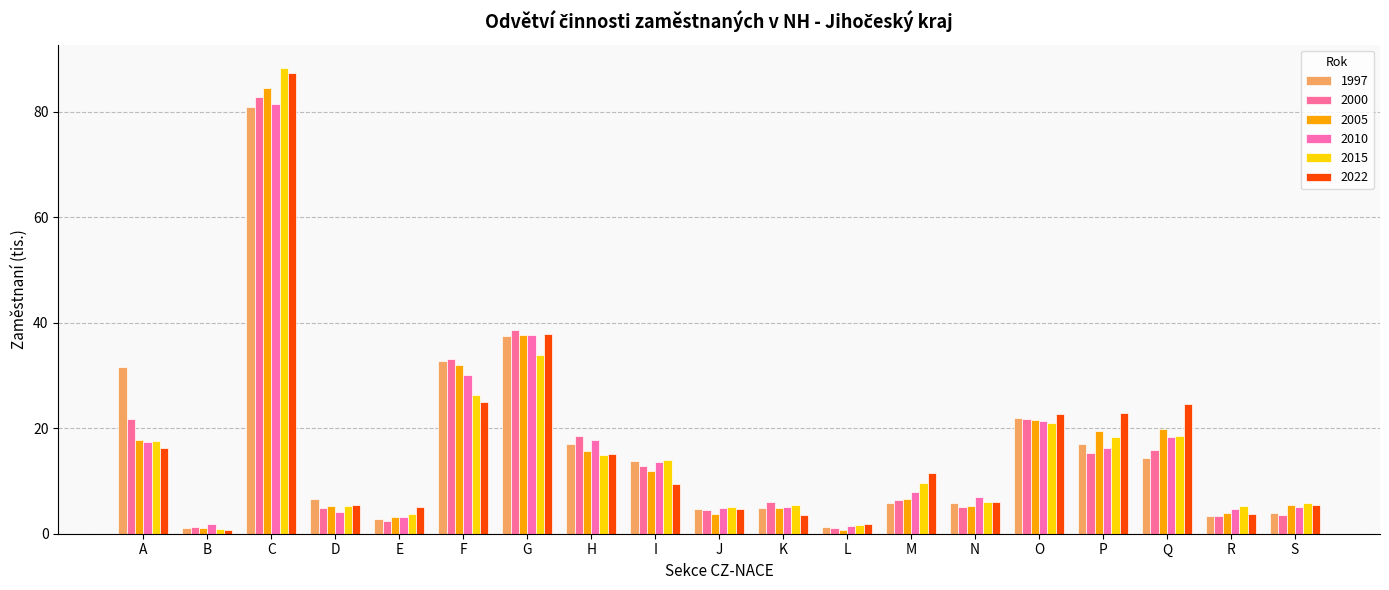

True or false: 1997 has a value of 4.0 at S.

True